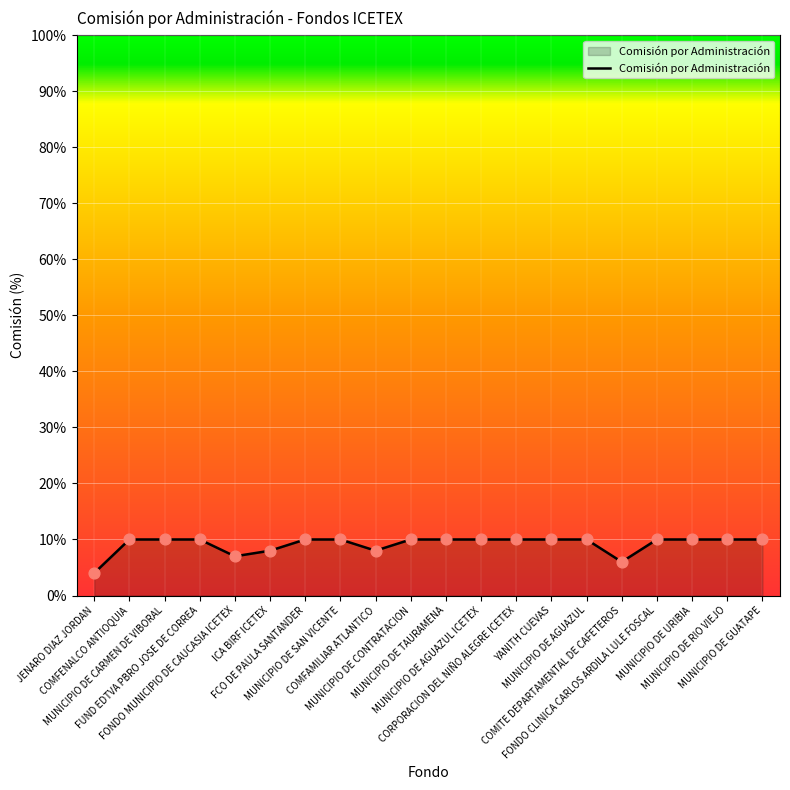

Between MUNICIPIO DE CARMEN DE VIBORAL and ICA BIRF ICETEX, which is larger?

MUNICIPIO DE CARMEN DE VIBORAL